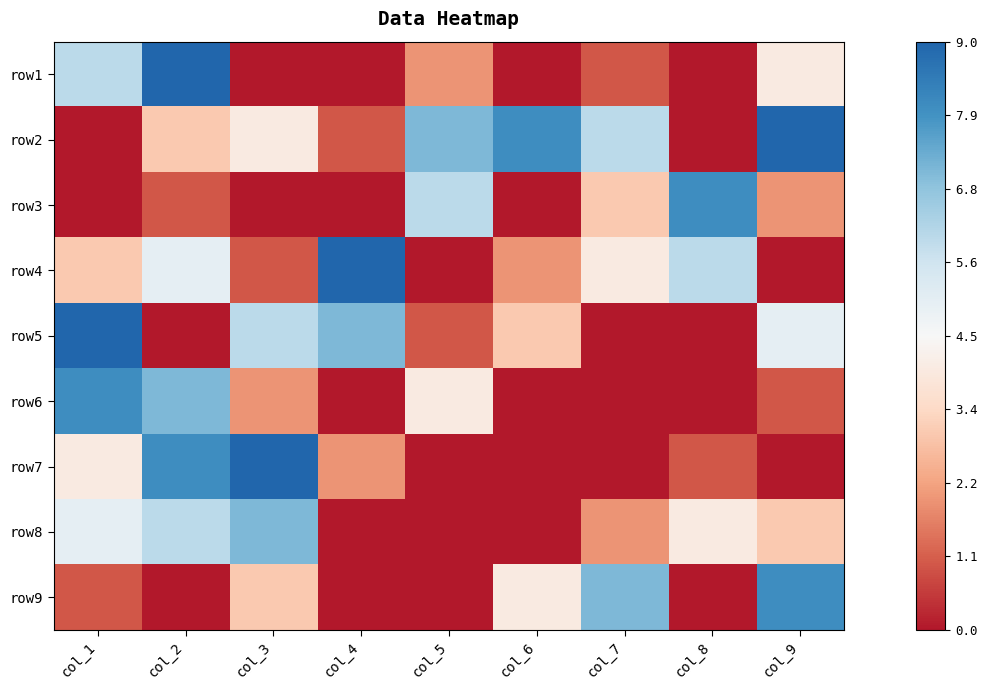

Reading left to right, transcribe all the data shown in this chart.

row1: col_1=1.5	col_2=4.5	col_3=-4.5	col_4=-4.5	col_5=-2.5	col_6=-4.5	col_7=-3.5	col_8=-4.5	col_9=-0.5
row2: col_1=-4.5	col_2=-1.5	col_3=-0.5	col_4=-3.5	col_5=2.5	col_6=3.5	col_7=1.5	col_8=-4.5	col_9=4.5
row3: col_1=-4.5	col_2=-3.5	col_3=-4.5	col_4=-4.5	col_5=1.5	col_6=-4.5	col_7=-1.5	col_8=3.5	col_9=-2.5
row4: col_1=-1.5	col_2=0.5	col_3=-3.5	col_4=4.5	col_5=-4.5	col_6=-2.5	col_7=-0.5	col_8=1.5	col_9=-4.5
row5: col_1=4.5	col_2=-4.5	col_3=1.5	col_4=2.5	col_5=-3.5	col_6=-1.5	col_7=-4.5	col_8=-4.5	col_9=0.5
row6: col_1=3.5	col_2=2.5	col_3=-2.5	col_4=-4.5	col_5=-0.5	col_6=-4.5	col_7=-4.5	col_8=-4.5	col_9=-3.5
row7: col_1=-0.5	col_2=3.5	col_3=4.5	col_4=-2.5	col_5=-4.5	col_6=-4.5	col_7=-4.5	col_8=-3.5	col_9=-4.5
row8: col_1=0.5	col_2=1.5	col_3=2.5	col_4=-4.5	col_5=-4.5	col_6=-4.5	col_7=-2.5	col_8=-0.5	col_9=-1.5
row9: col_1=-3.5	col_2=-4.5	col_3=-1.5	col_4=-4.5	col_5=-4.5	col_6=-0.5	col_7=2.5	col_8=-4.5	col_9=3.5